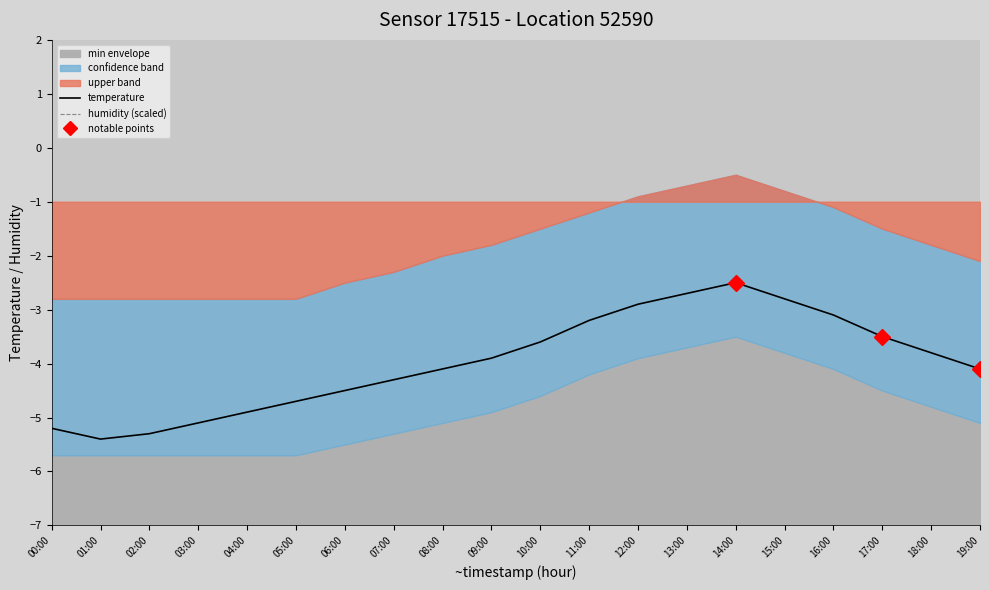

At which label does temperature reach its minimum?

01:00